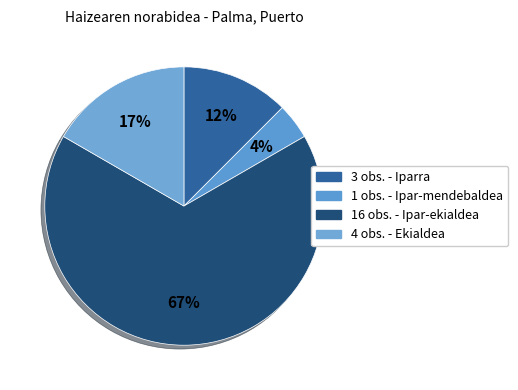

Count the number of slices in the pie.

4